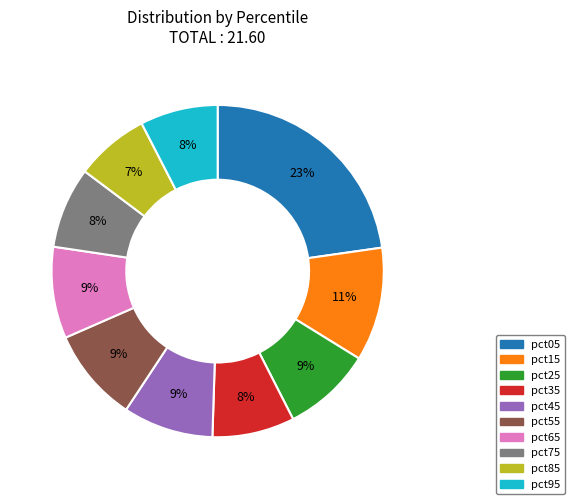

To the nearest percent, what percentage of the pie is pct05?

23%